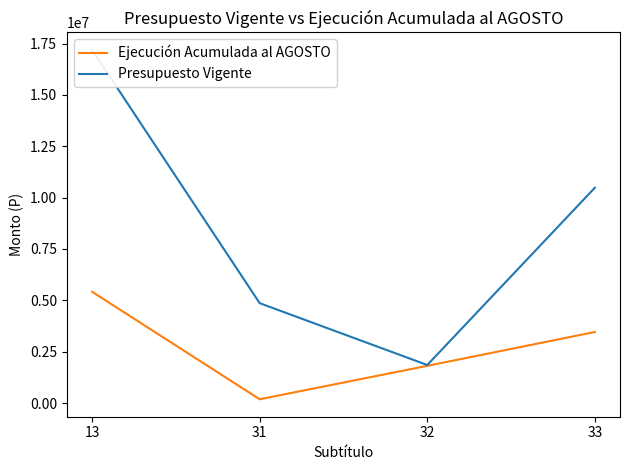

Reading right to left, list all the values displayed in this chart.

Ejecución Acumulada al AGOSTO: 3456455	1808935	182396	5414510
Presupuesto Vigente: 10482181	1850000	4860115	17192296